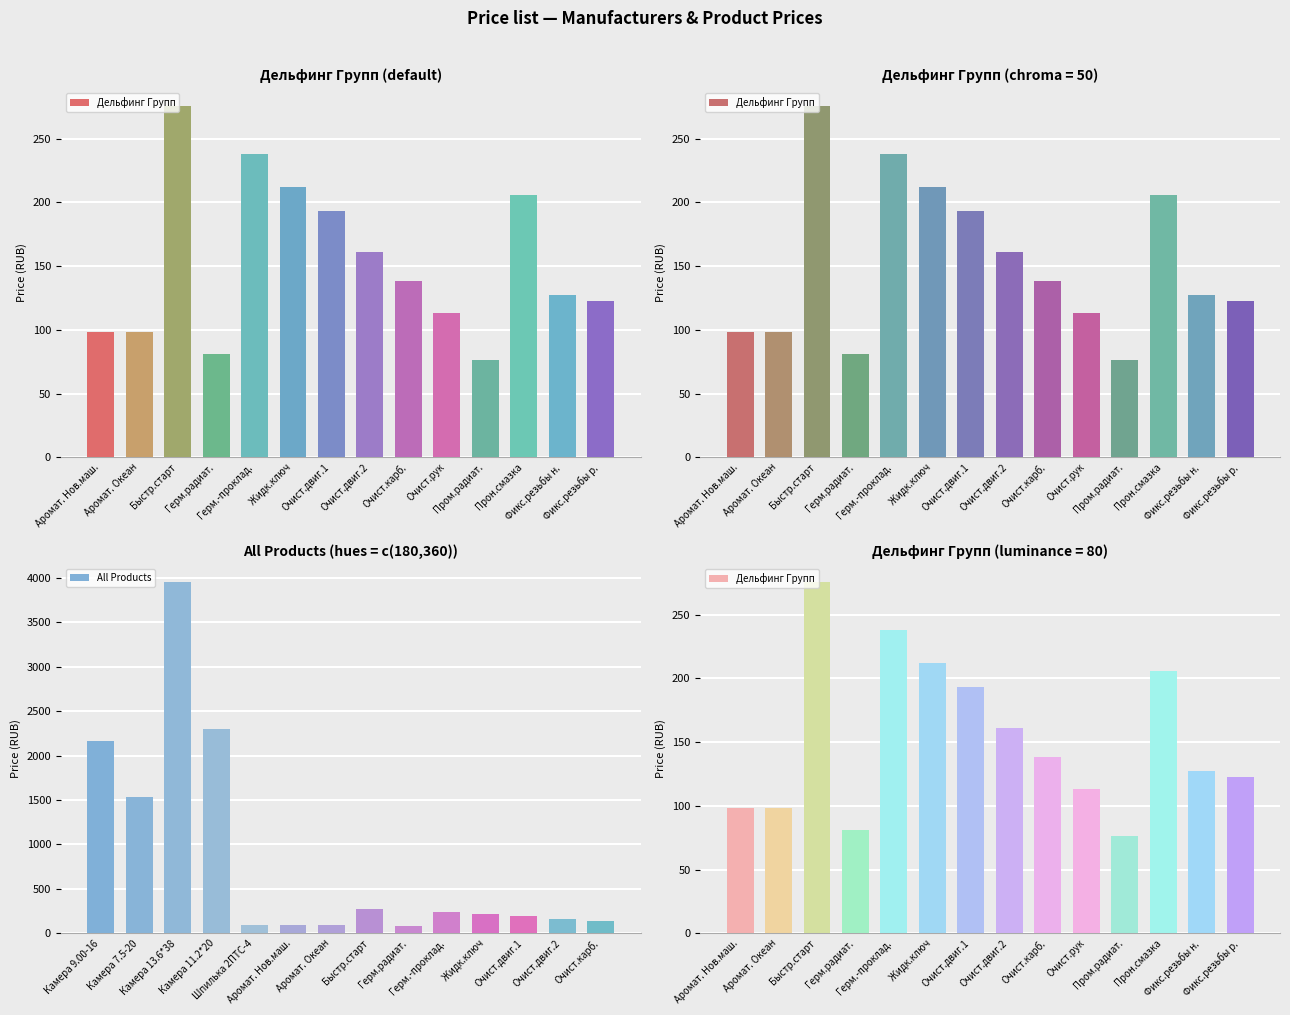

List the series in order of their peak value, lowest first.

Дельфинг Групп, All Products